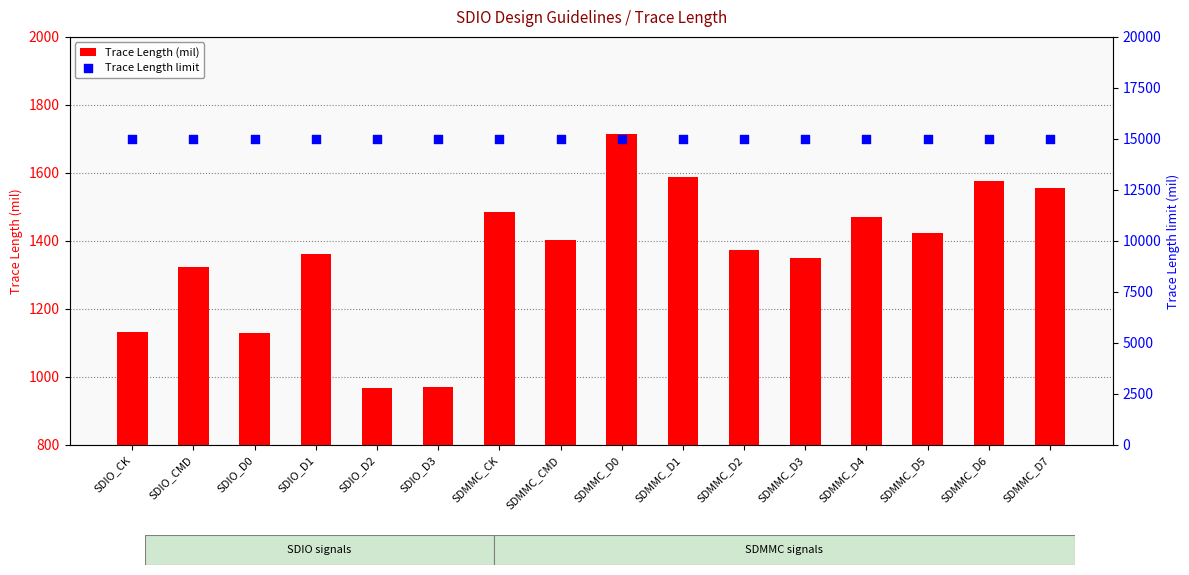

Which series has the largest total across all categories?

Trace Length limit